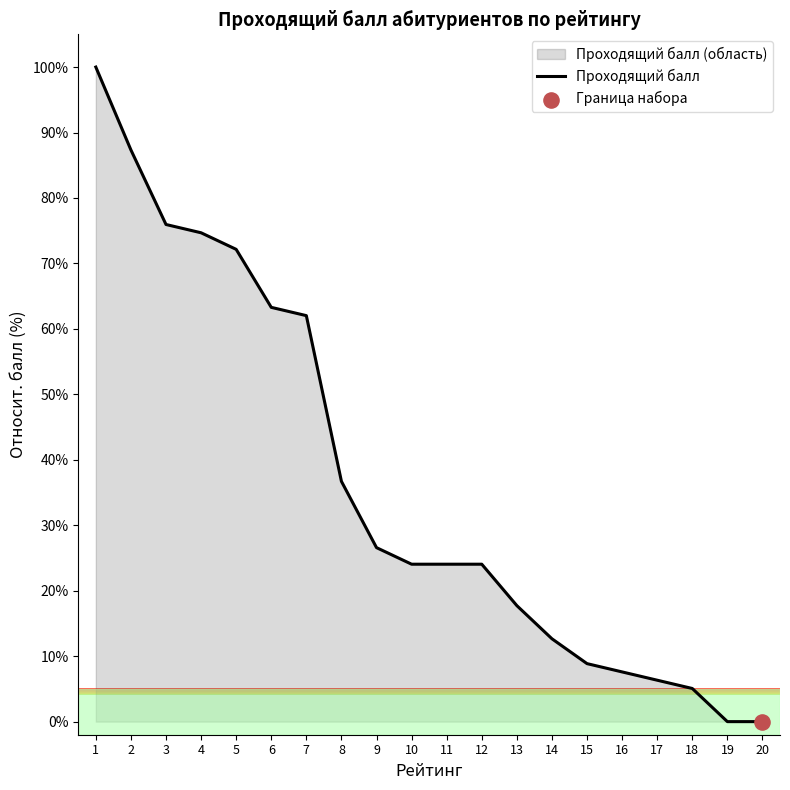

Approximately how many times larger is the value at 12 compared to 4?

0.3